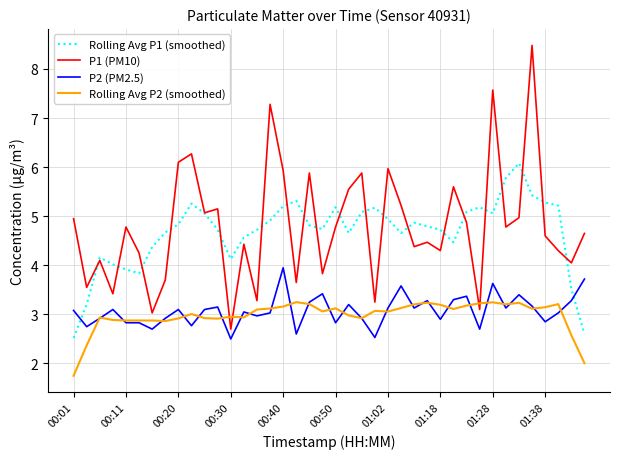

True or false: Rolling Avg P1 (smoothed) and Rolling Avg P2 (smoothed) intersect in this chart.

False